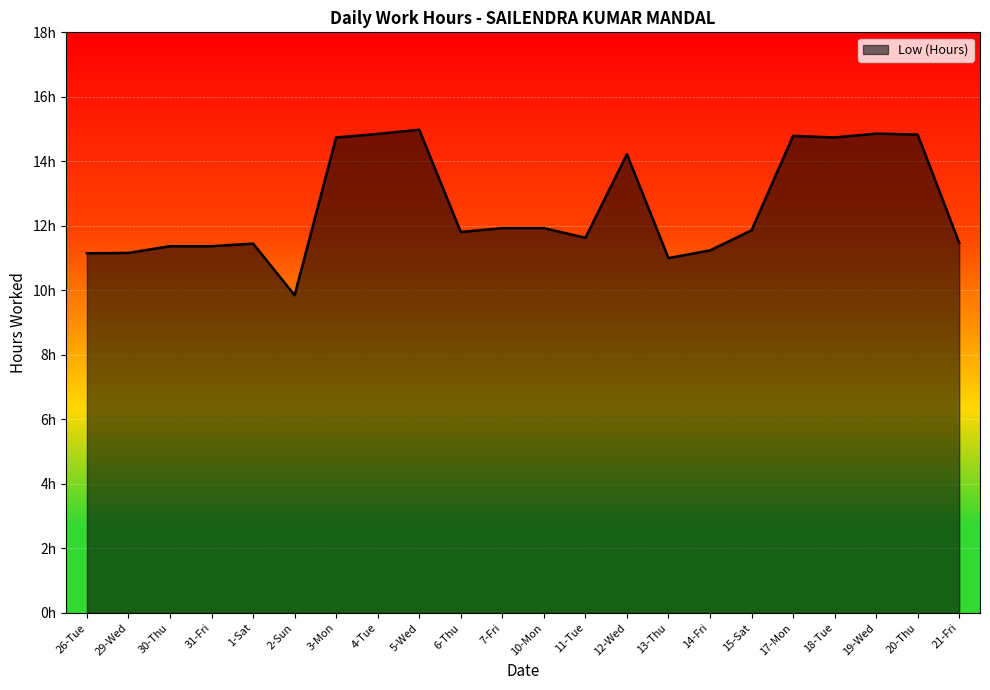

Is this an area chart (filled region under the line)?

Yes